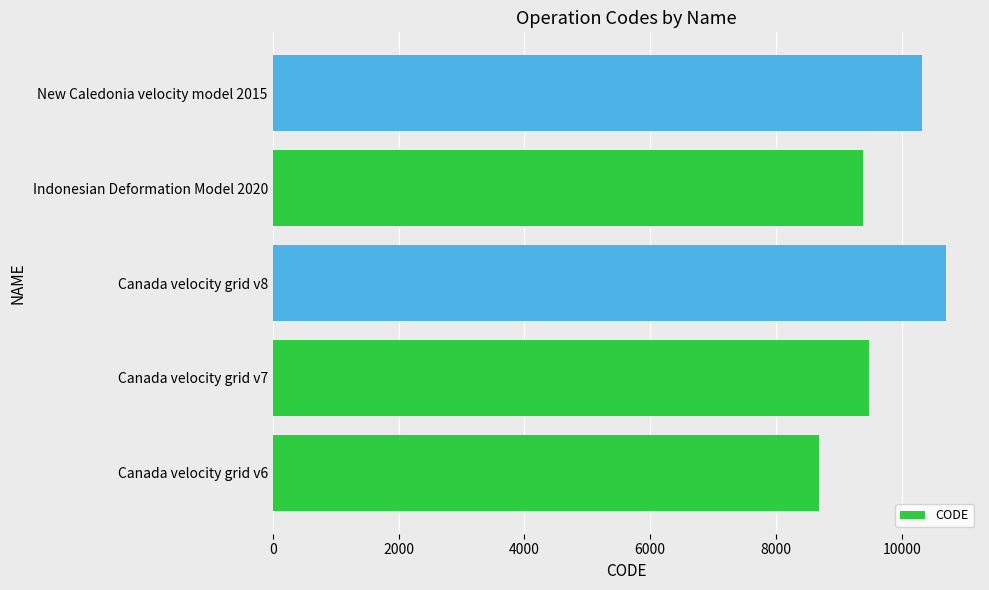

Approximately how many times larger is the value at New Caledonia velocity model 2015 compared to Indonesian Deformation Model 2020?

1.1